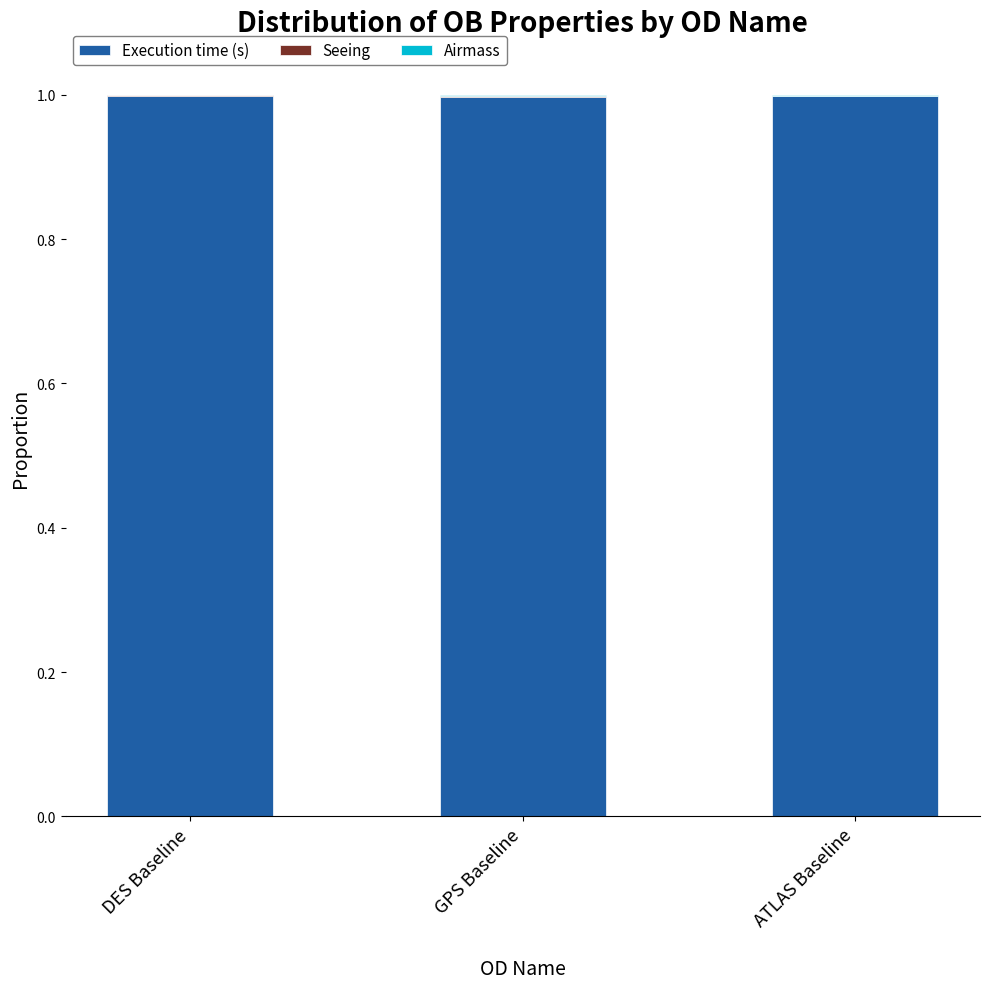

True or false: Execution time (s) has a value of 1.0 at ATLAS Baseline.

True